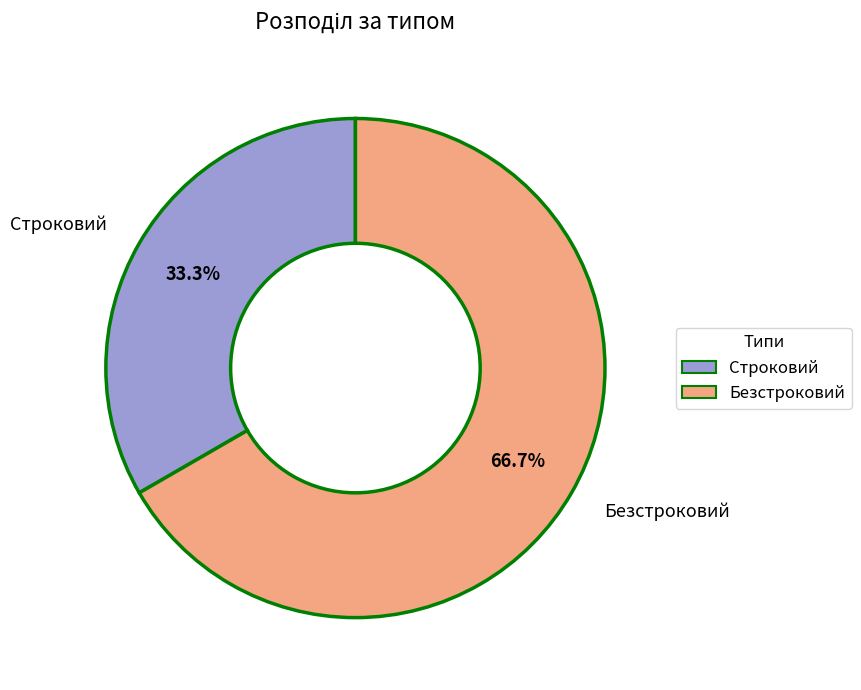

What percentage is NOT represented by Безстроковий?

33.3%